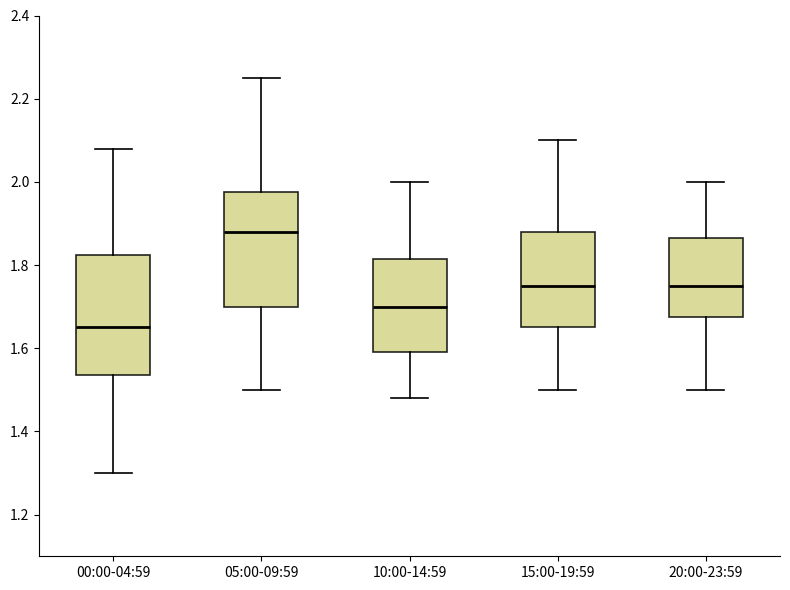

Which box has the highest median line?

05:00-09:59